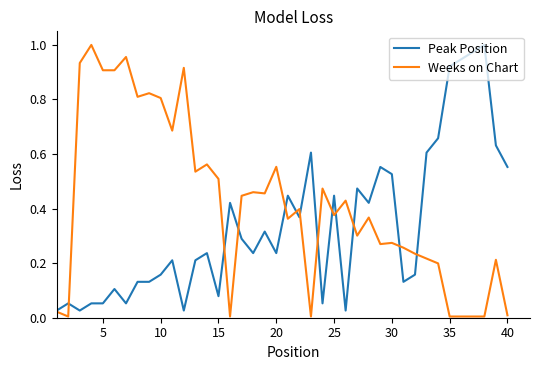

Count the number of categories in the chart.

40